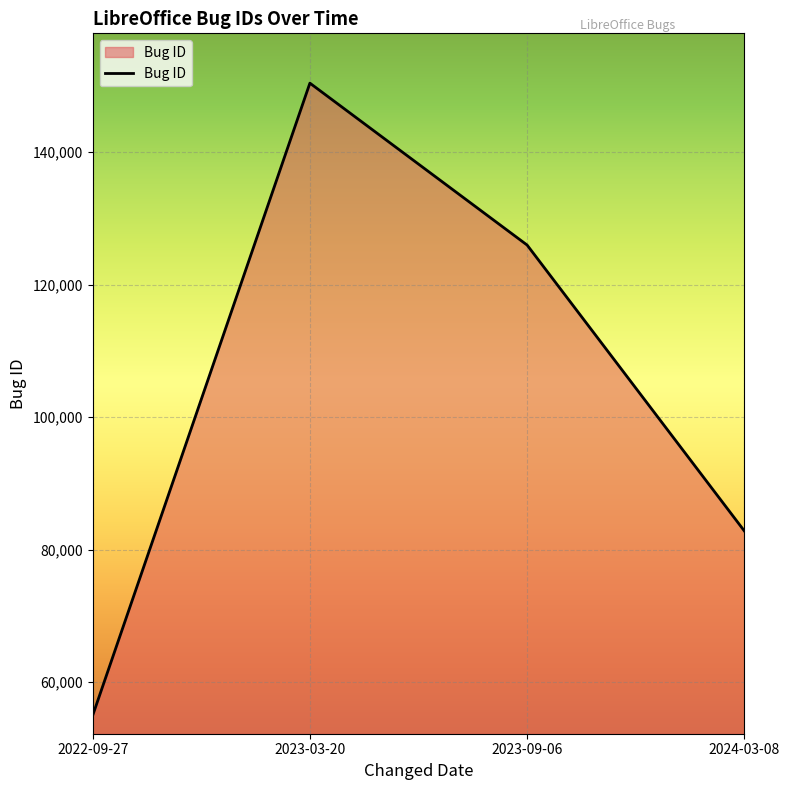

Count the values in the range 82795 to 150433.

3